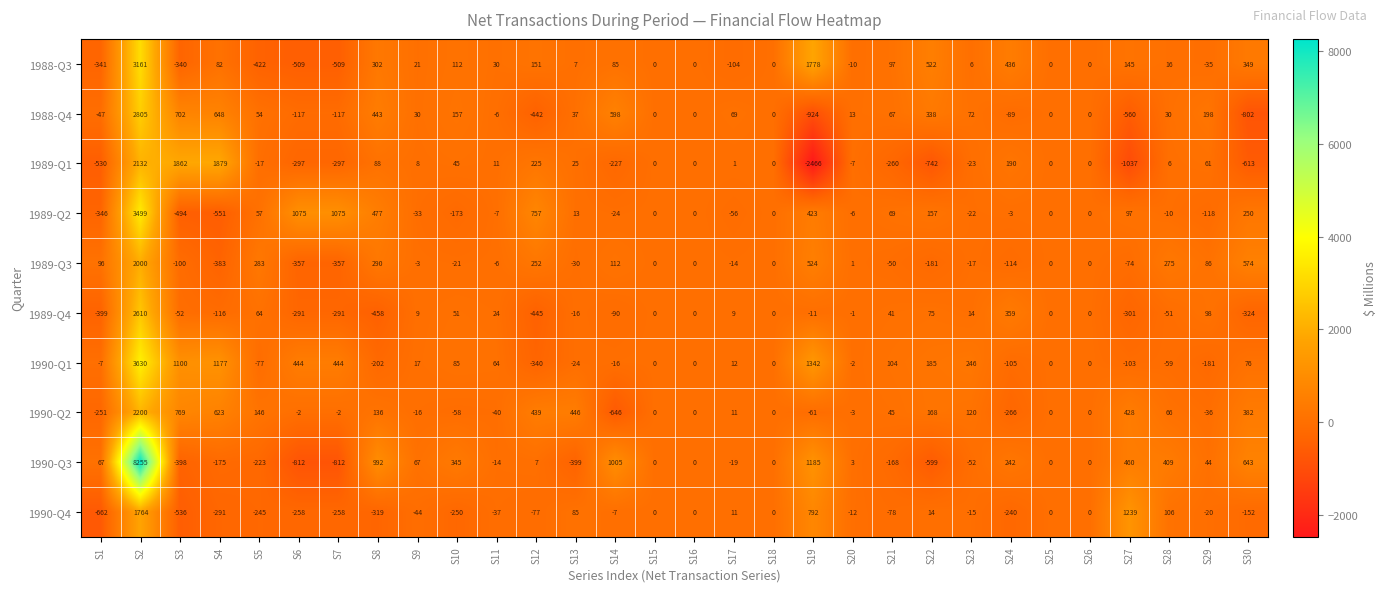

At which label is 1988-Q3 closest to 1326?

S19